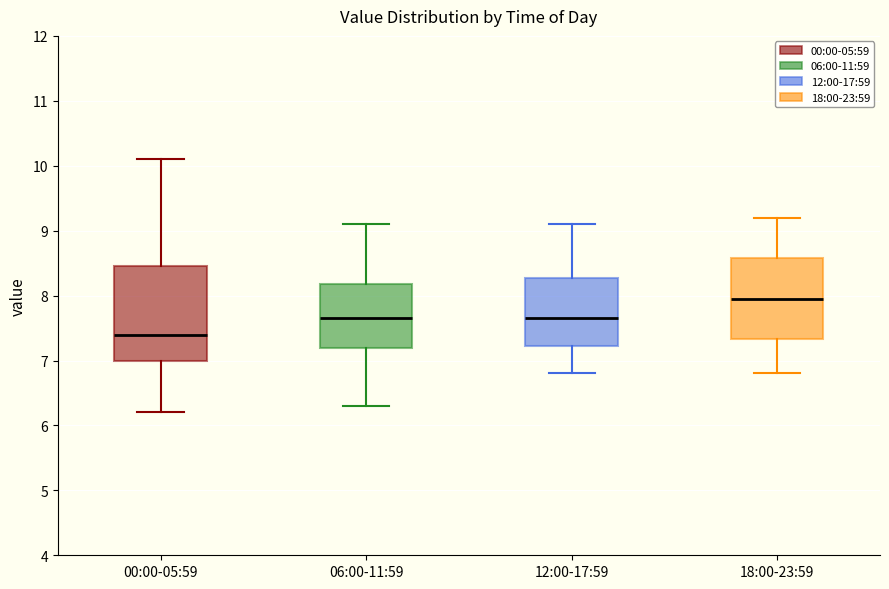

Comparing the boxes themselves (not the whiskers), which one is the tallest?

00:00-05:59